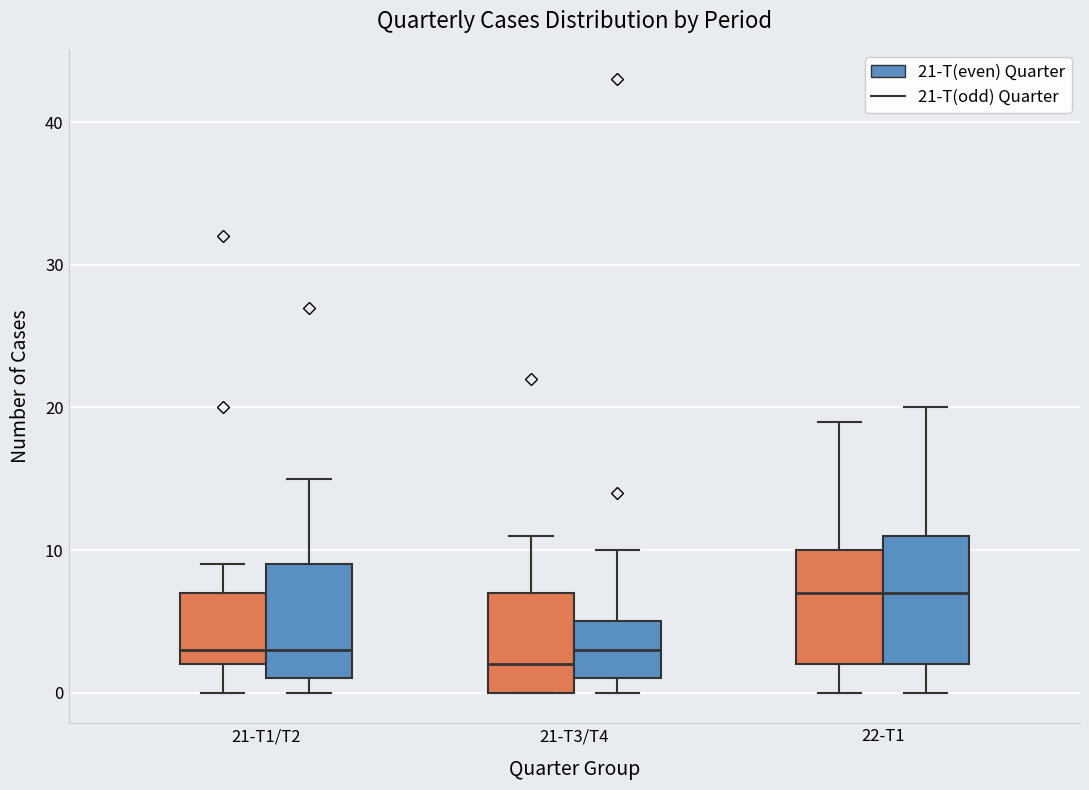

Reading left to right, transcribe this box plot: for each box, give where its median line is, the range the box spans, and where its two whiskers end, as read against the y-axis. The values are not printed on the chart, so give them approximately, as read against the axis.

21-T1/T2 (21-T(odd) Quarter): median 3, box 2 to 7, whiskers 0 to 9
21-T1/T2 (21-T(even) Quarter): median 3, box 1 to 9, whiskers 0 to 15
21-T3/T4 (21-T(odd) Quarter): median 2, box 0 to 7, whiskers 0 to 11
21-T3/T4 (21-T(even) Quarter): median 3, box 1 to 5, whiskers 0 to 10
22-T1 (21-T(odd) Quarter): median 7, box 2 to 10, whiskers 0 to 19
22-T1 (21-T(even) Quarter): median 7, box 2 to 11, whiskers 0 to 20